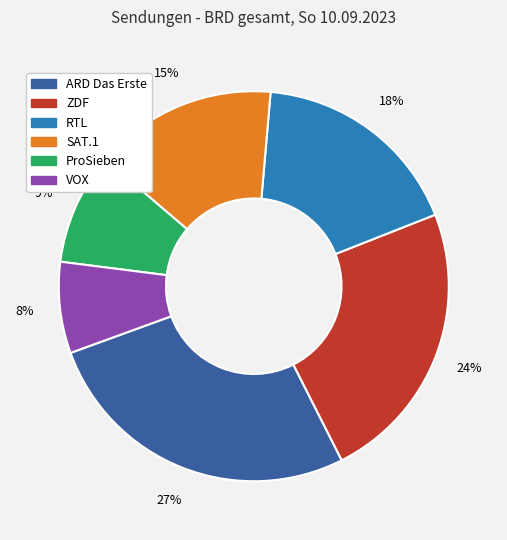

How many segments does this pie chart have?

6